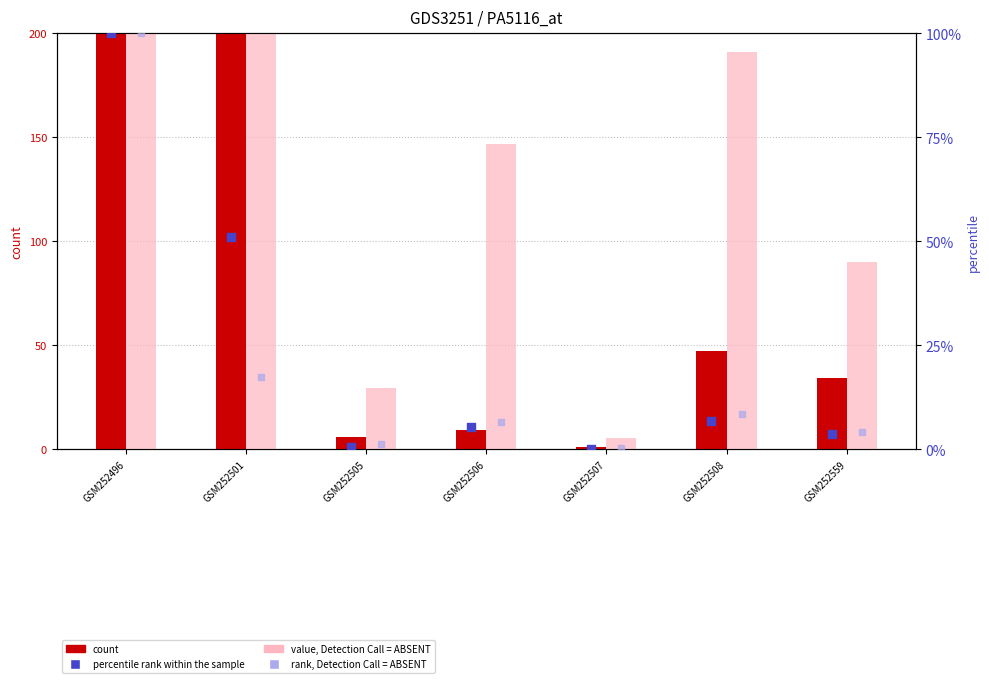

Which series reaches the minimum Y coordinate?

percentile rank within the sample